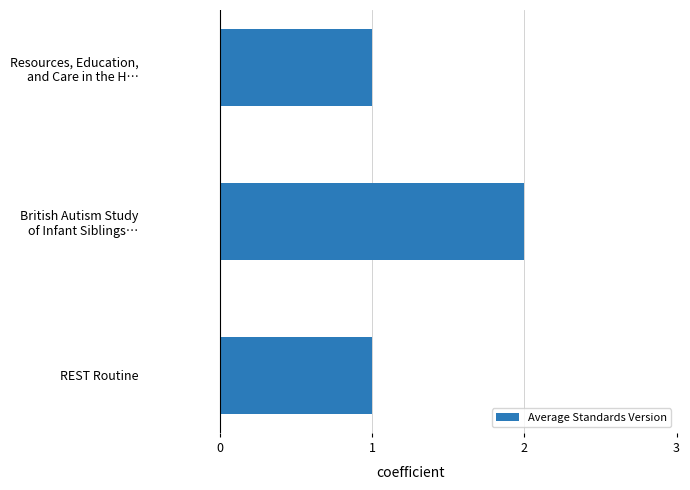

How many bars are there in total?

3